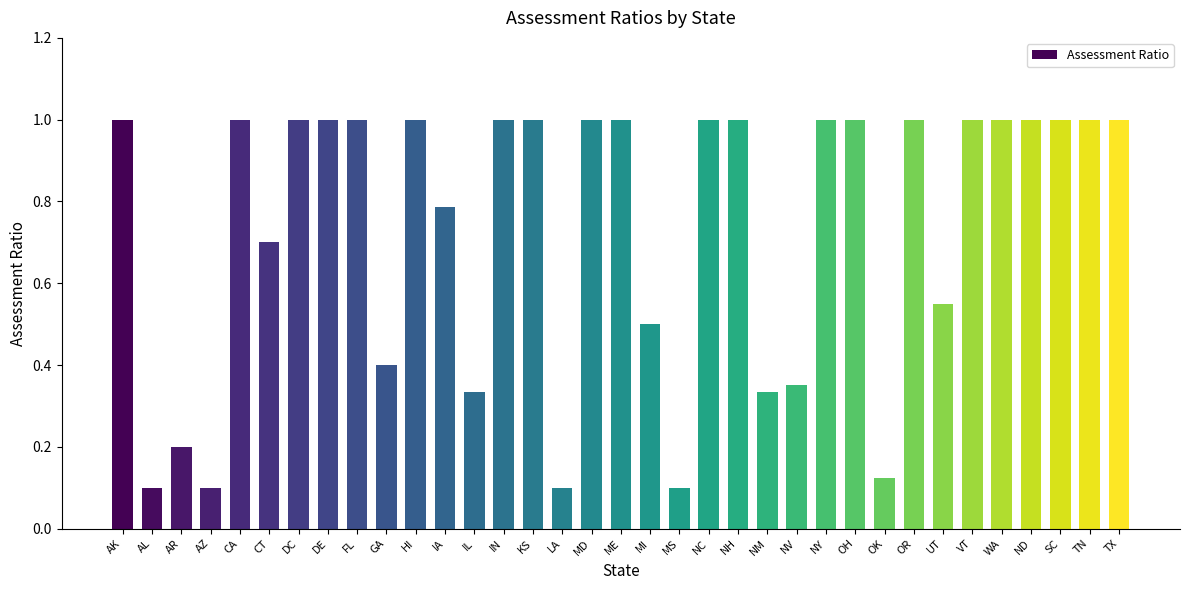

What is the approximate value at OH?

1.0